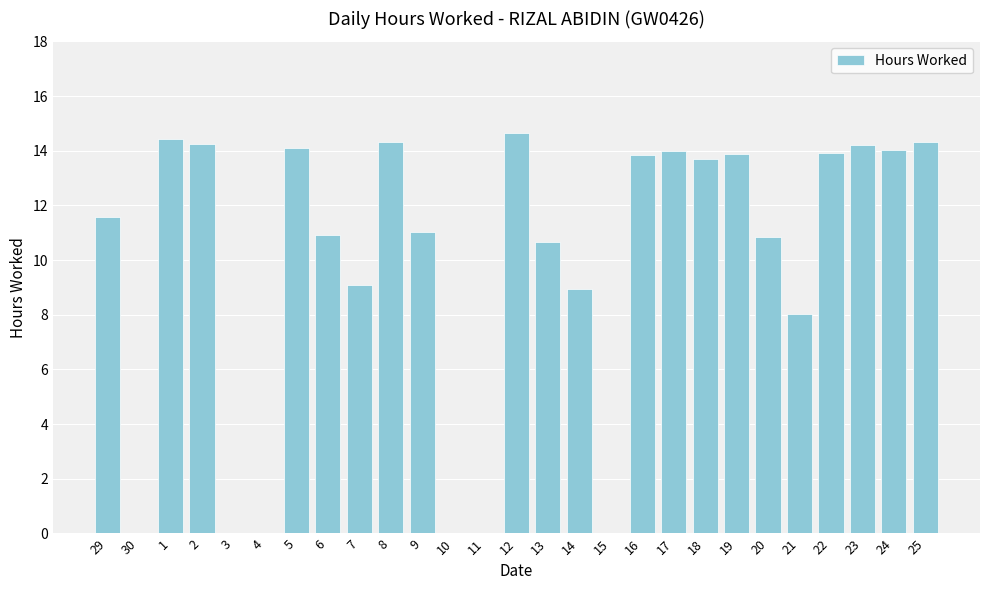

What is the maximum value shown in the chart?

14.6